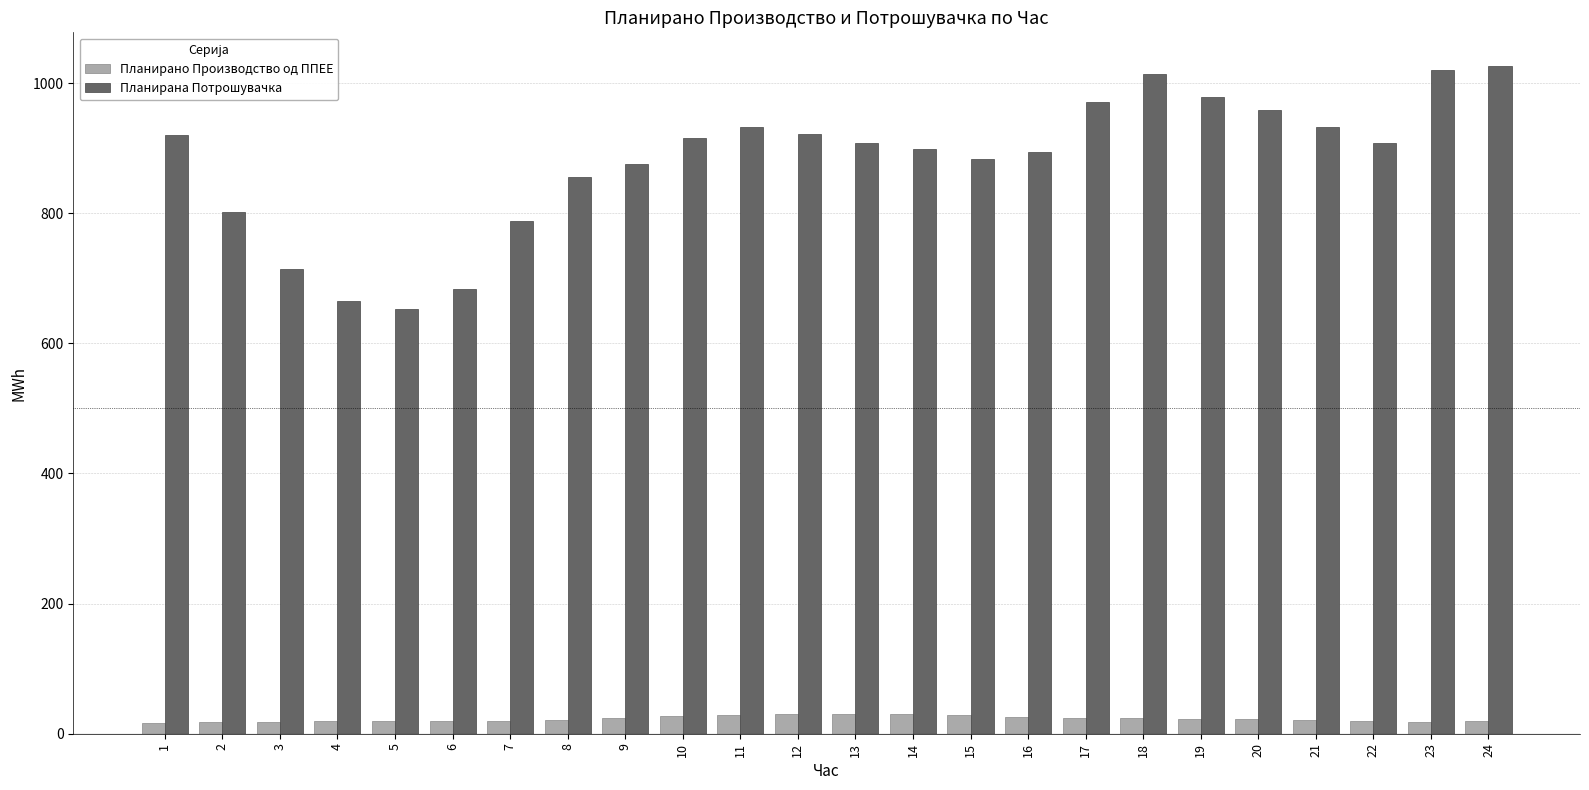

How many bars are there in total?

48